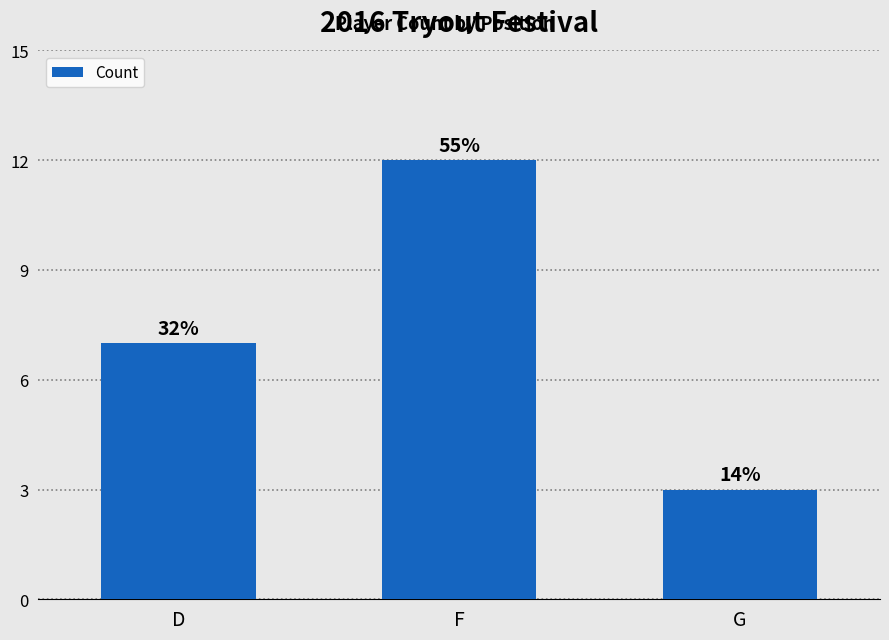

How many bars are there in total?

3